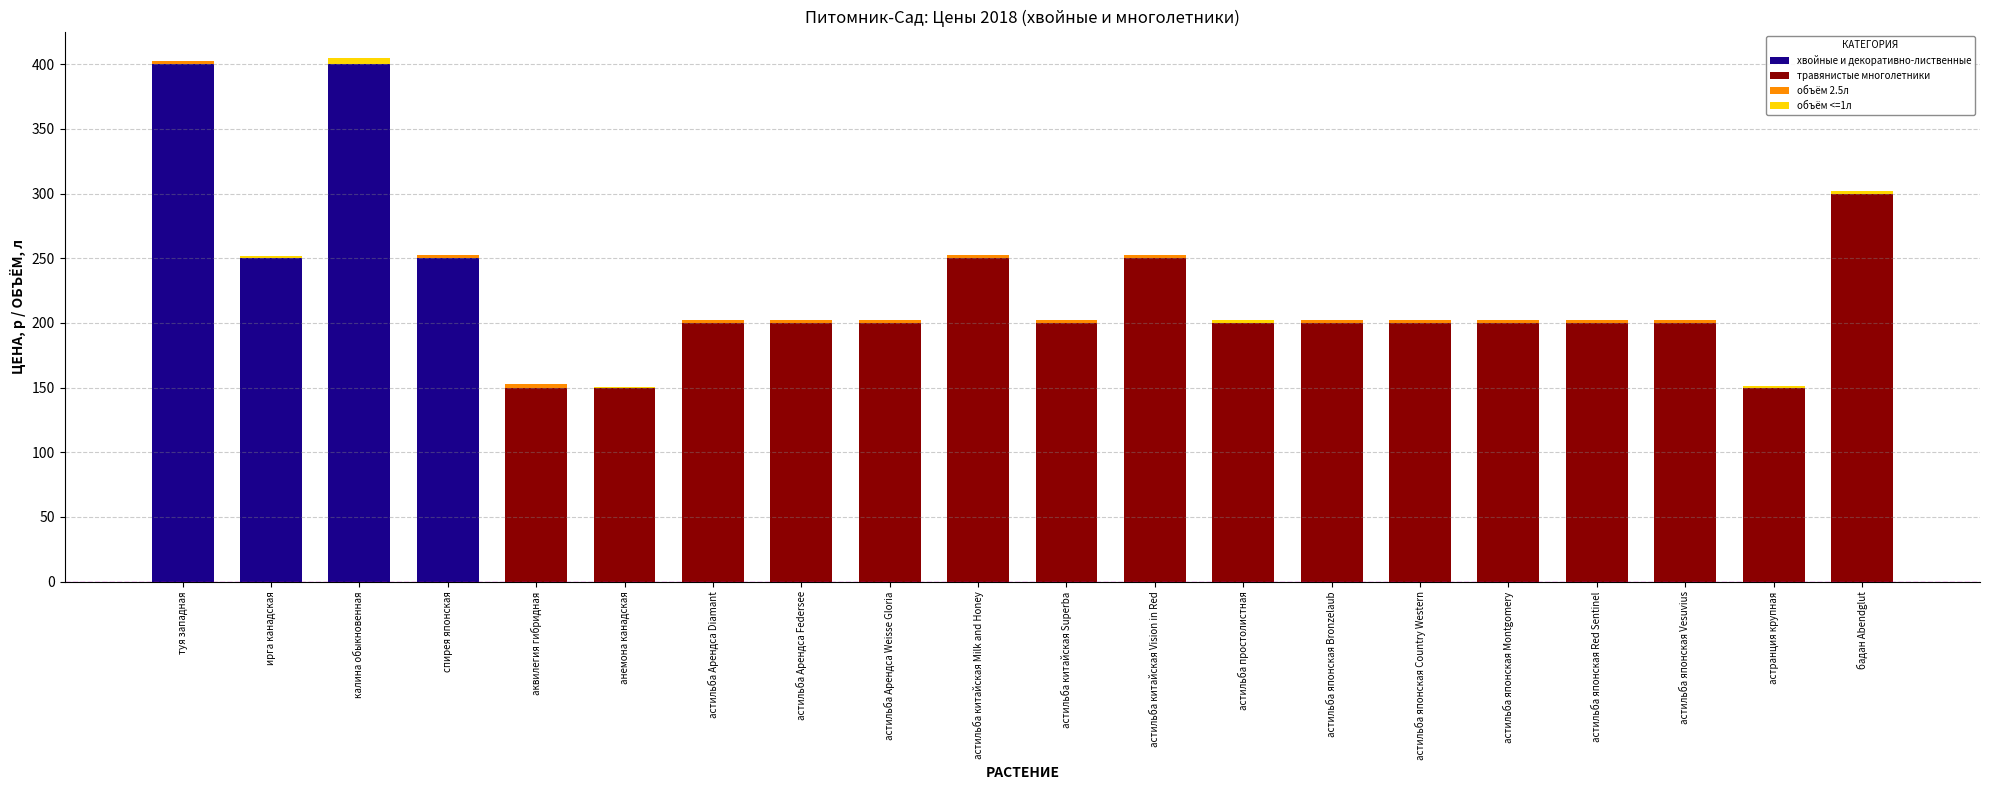

True or false: хвойные и декоративно-лиственные has a value of 0.0 at астильба китайская Milk and Honey.

True